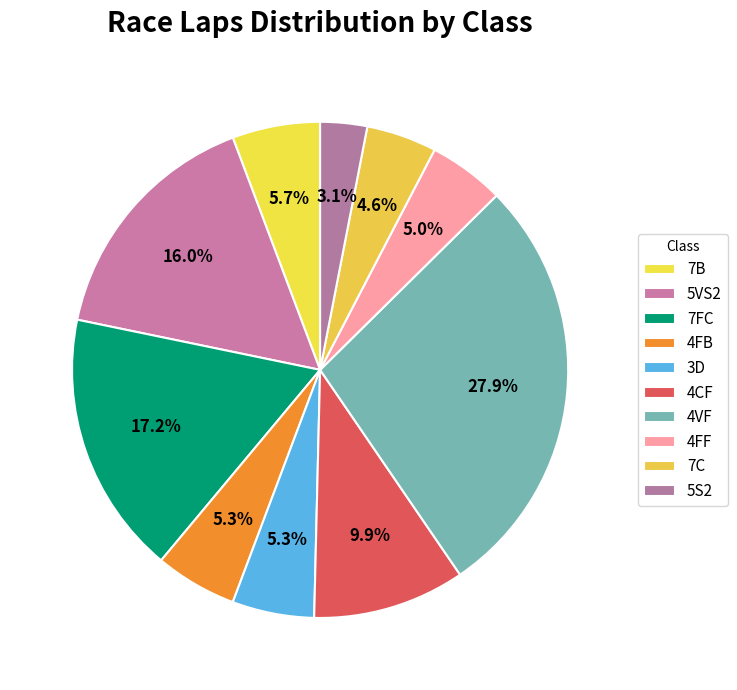

How many slices are in this pie chart?

10